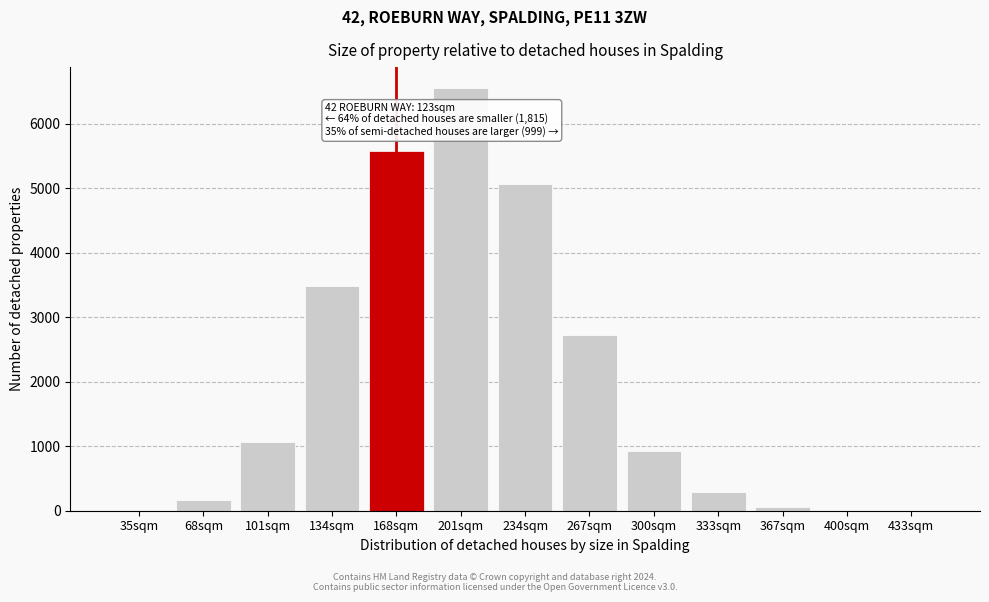

What is the sum of all values?

25933.7